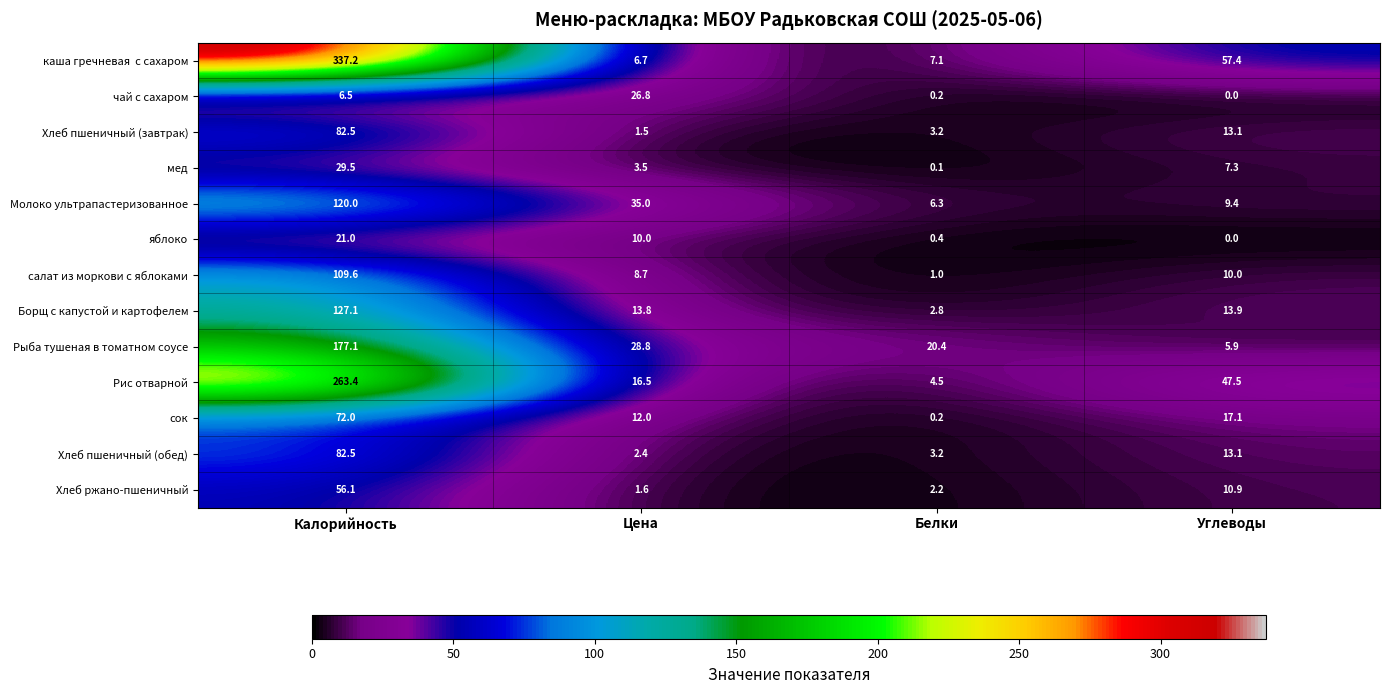

Where is мед nearest to the value 14?

Углеводы